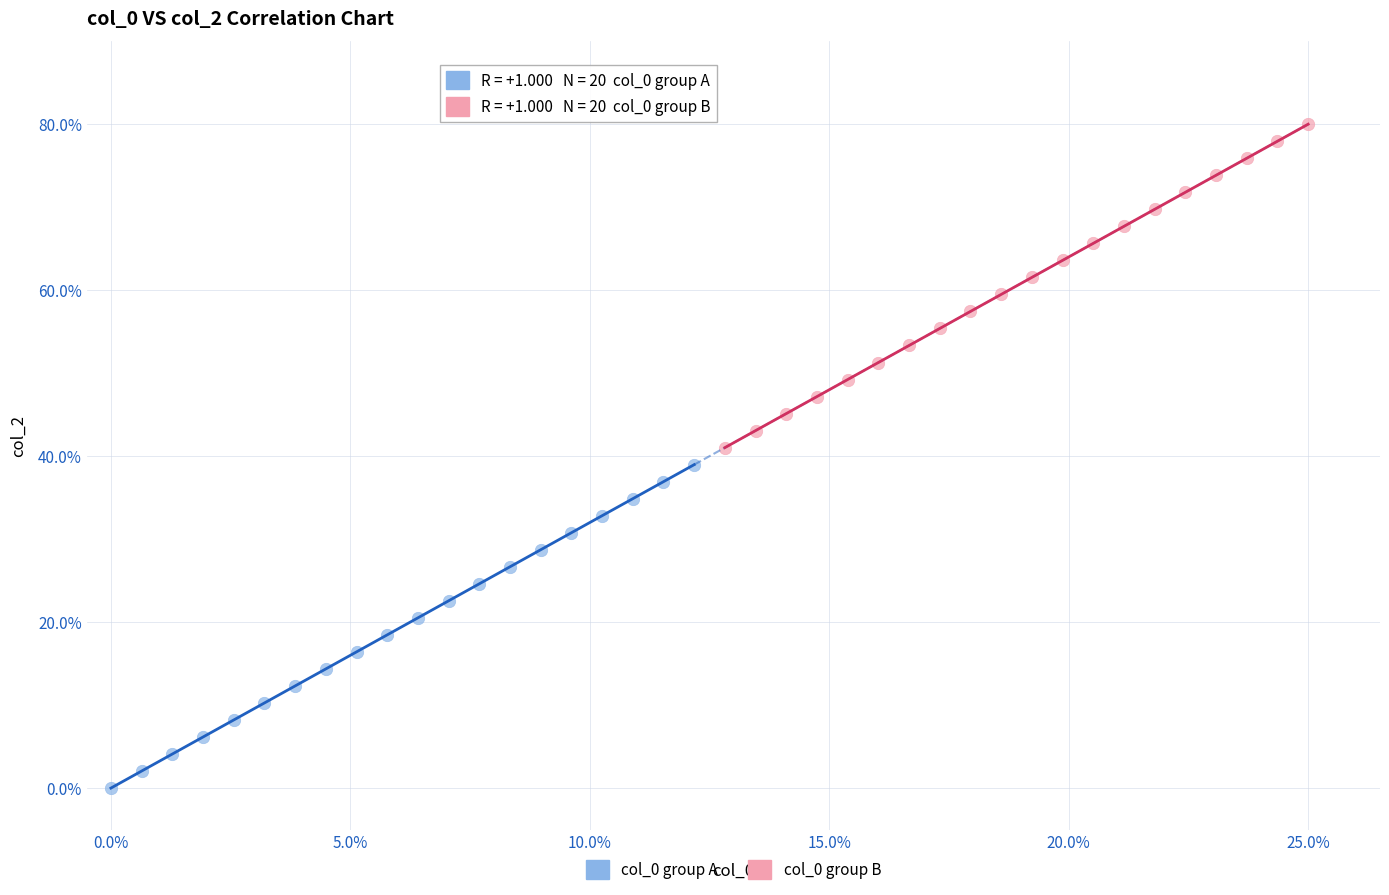

Which series reaches the minimum Y coordinate?

col_0 group A